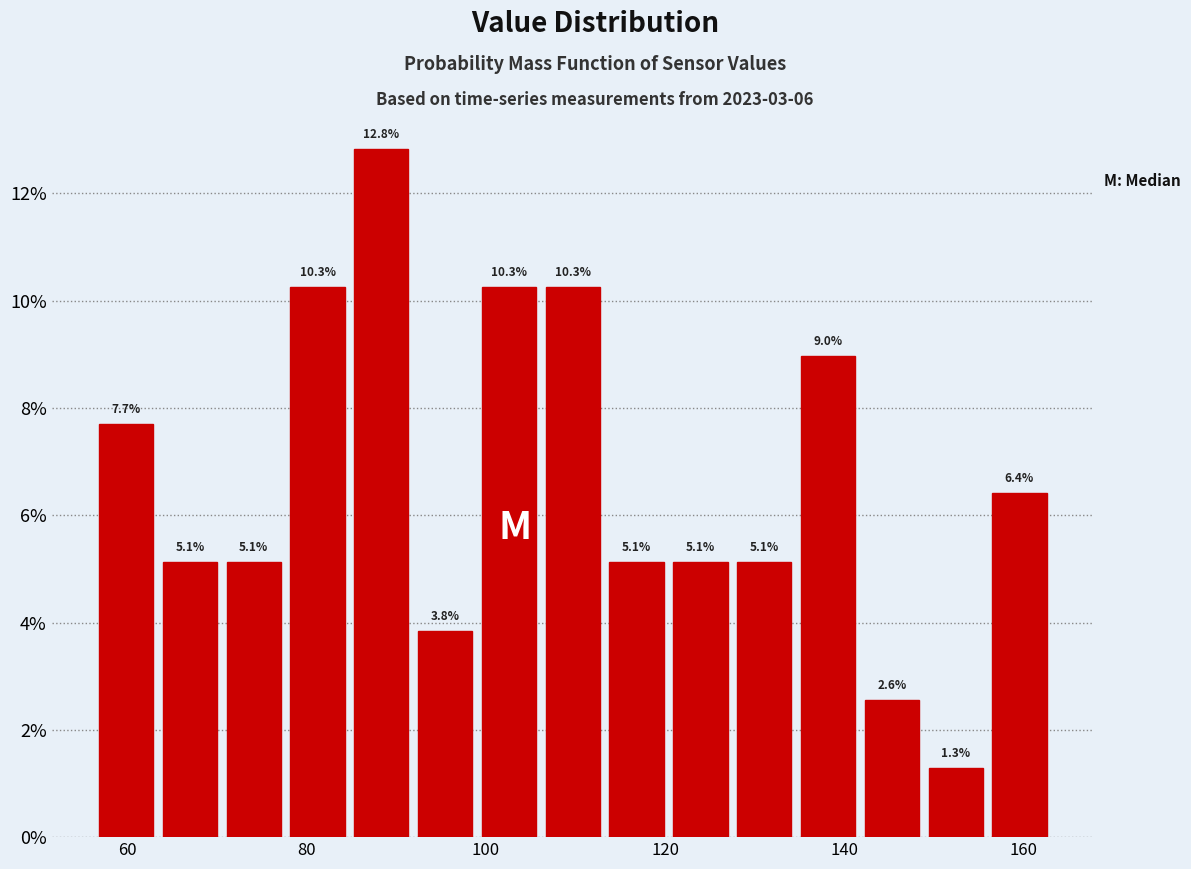

Around what value on the x-axis is the tallest bar? Give the approximate position of its centre, as read against the axis.

88